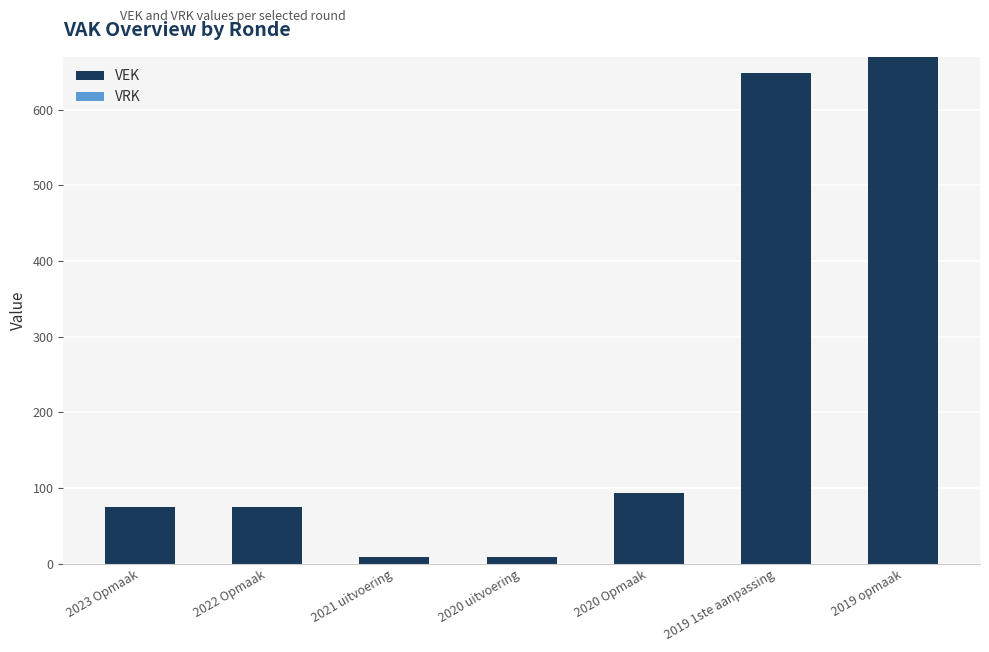

What is the sum of all values?

1580